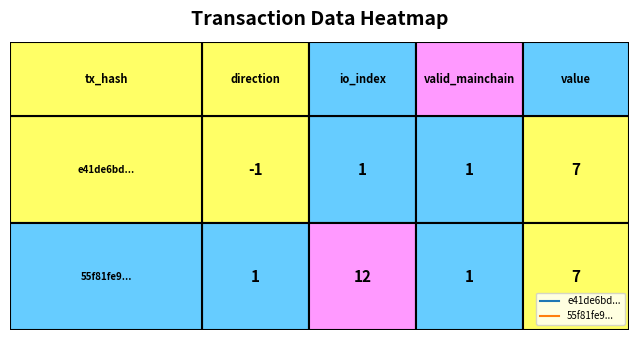

Reading left to right, list all the values displayed in this chart.

e41de6bd...: -1	1	1	7
55f81fe9...: 1	12	1	7